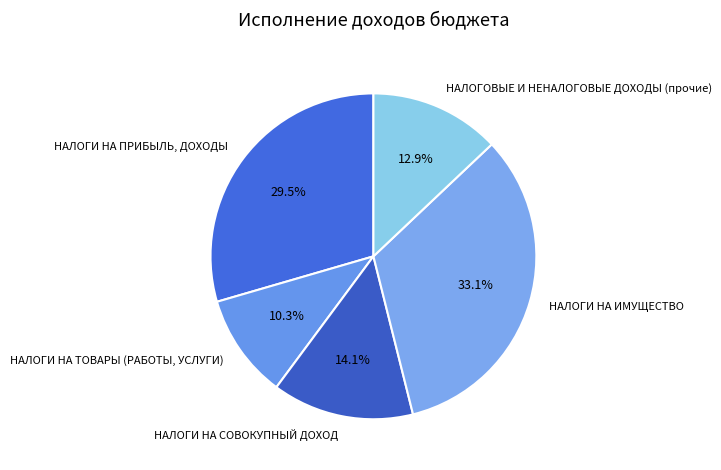

Is there any slice that represents more than half of the pie?

No